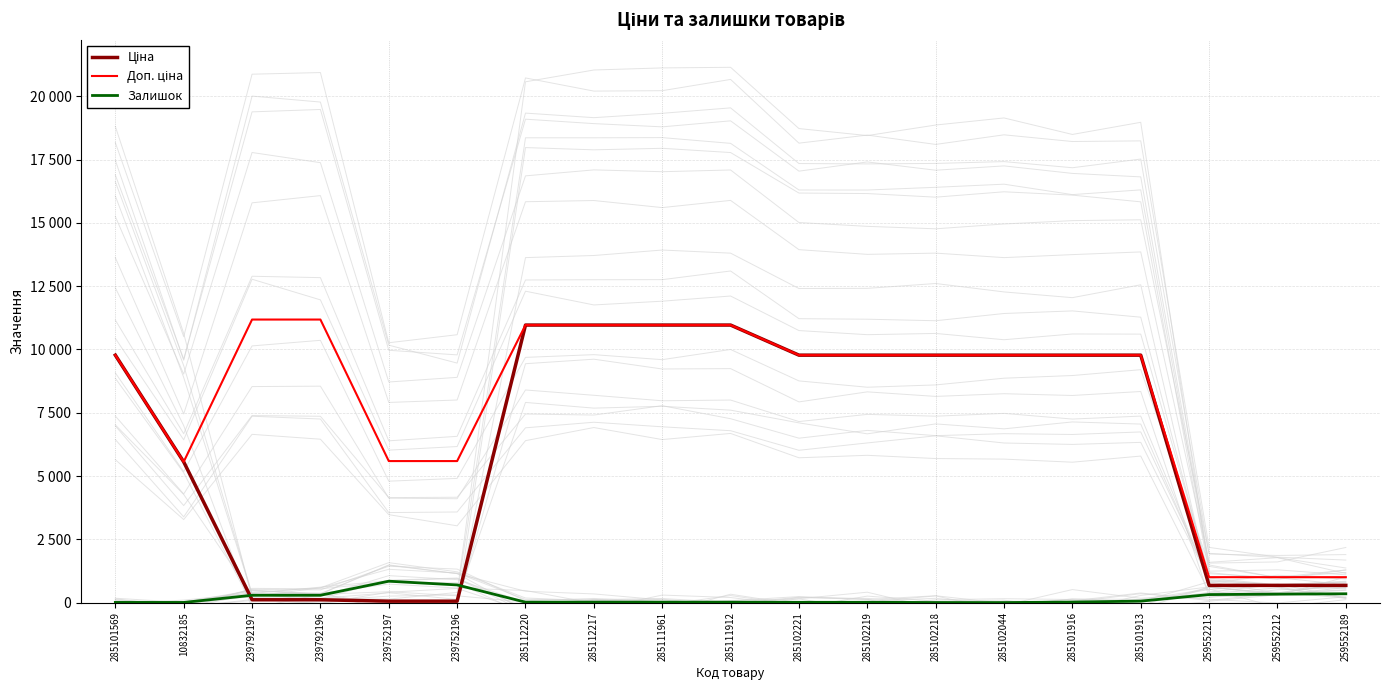

Read the Залишок value at 259552213.

317.0